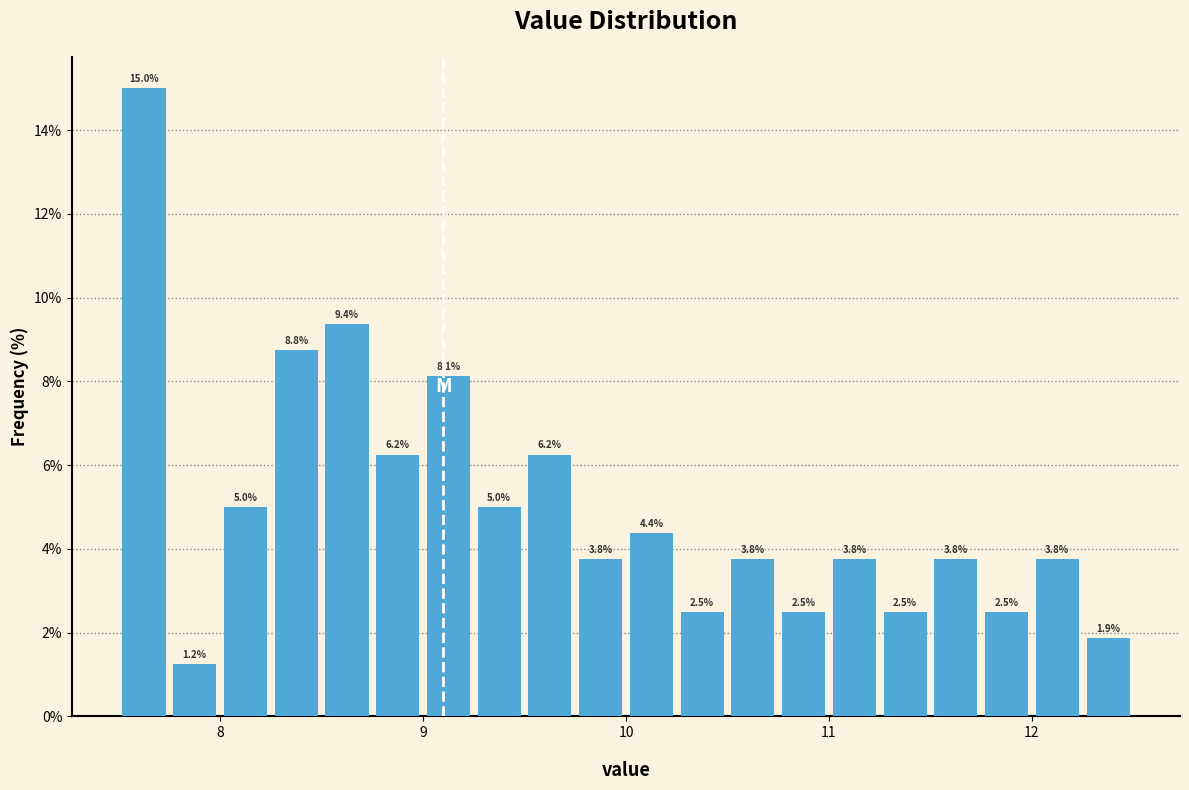

Around what value on the x-axis is the tallest bar? Give the approximate position of its centre, as read against the axis.

7.6